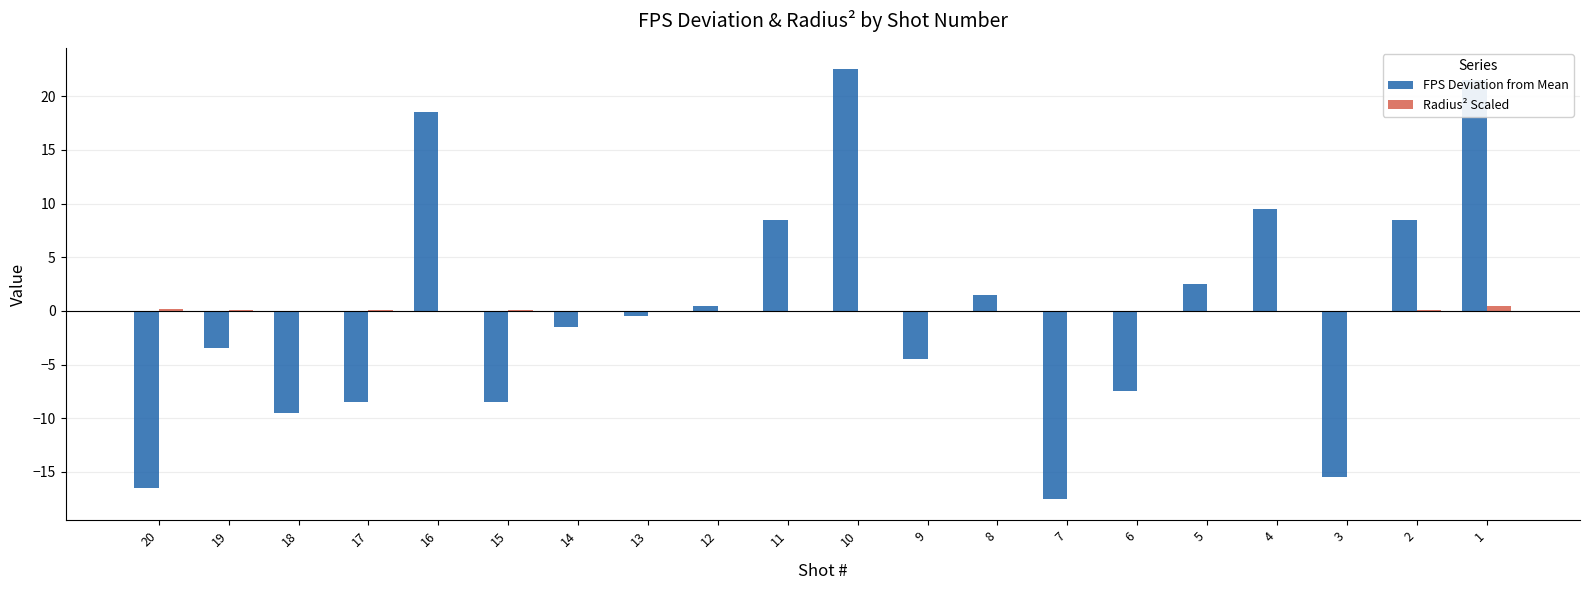

What is the greatest value displayed?

22.5